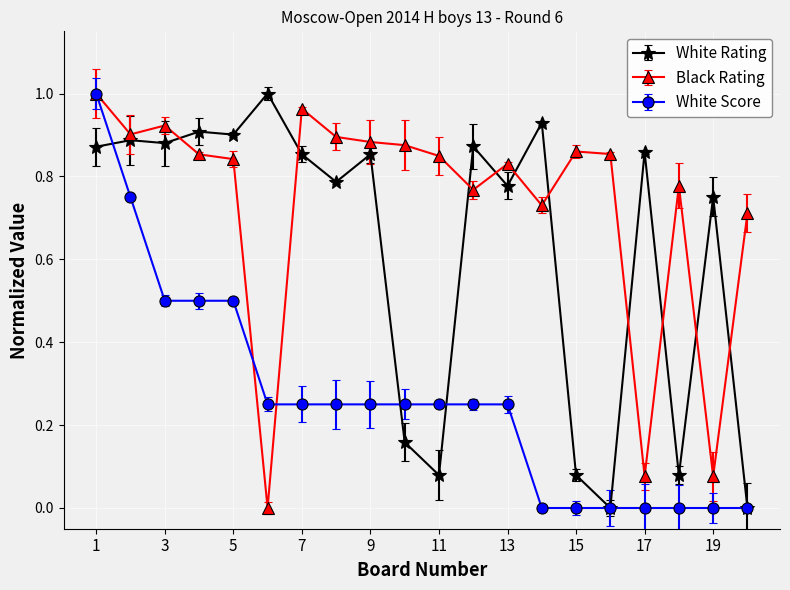

Which series has the largest total across all categories?

Black Rating